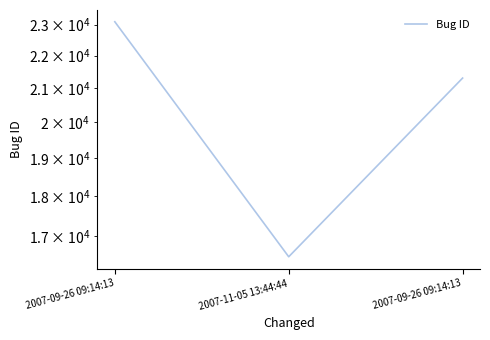

Approximately how many times larger is the value at 2007-11-05 13:44:44 compared to 2007-09-26 09:14:13?

0.7